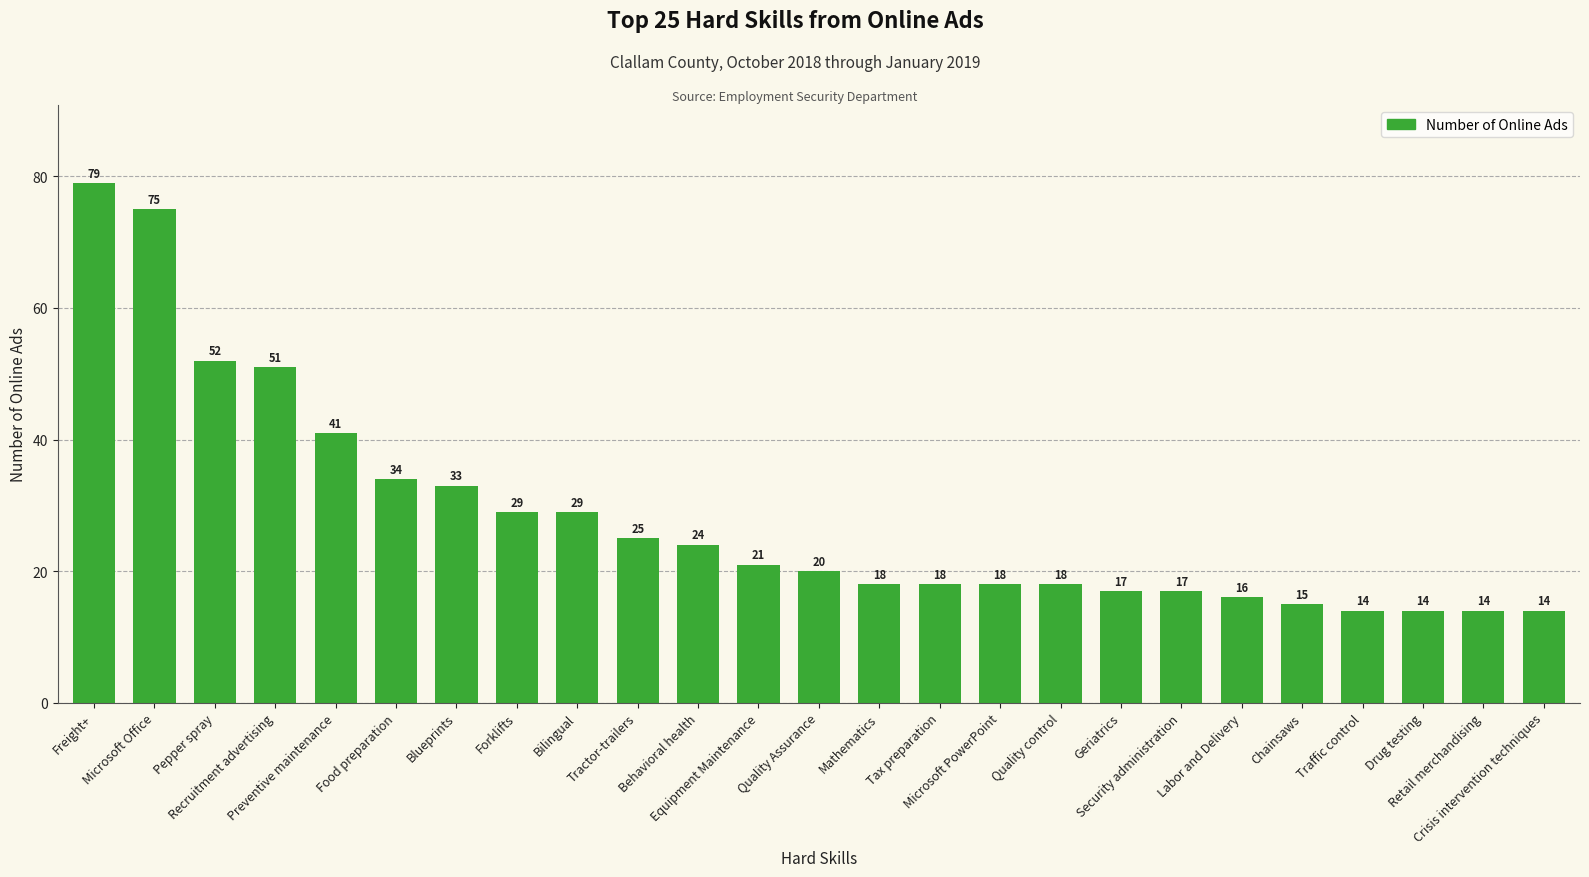

What is the sum of all values?

706